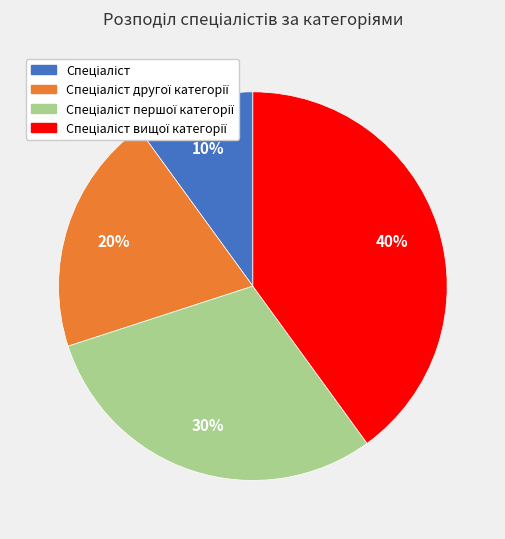

To the nearest percent, what is the average slice percentage?

25%